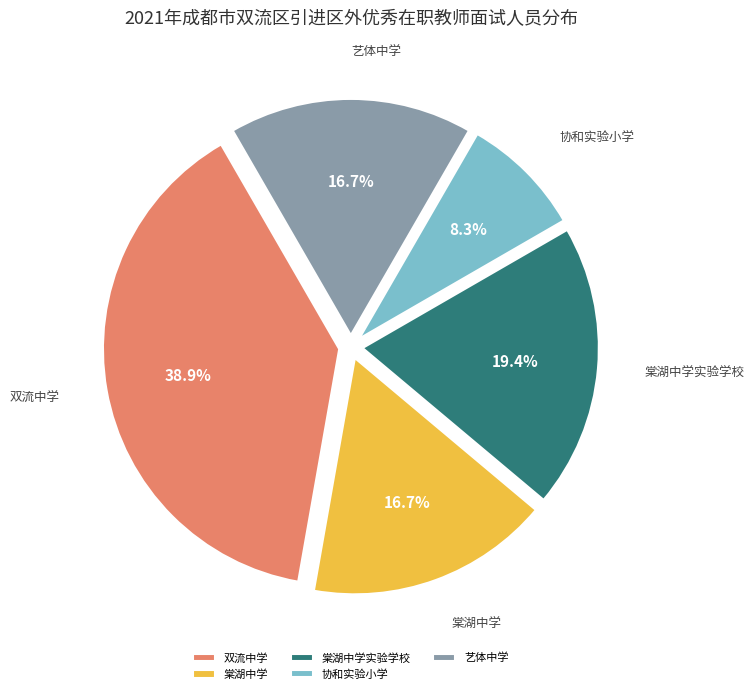

Which has a higher value, 棠湖中学实验学校 or 艺体中学?

棠湖中学实验学校